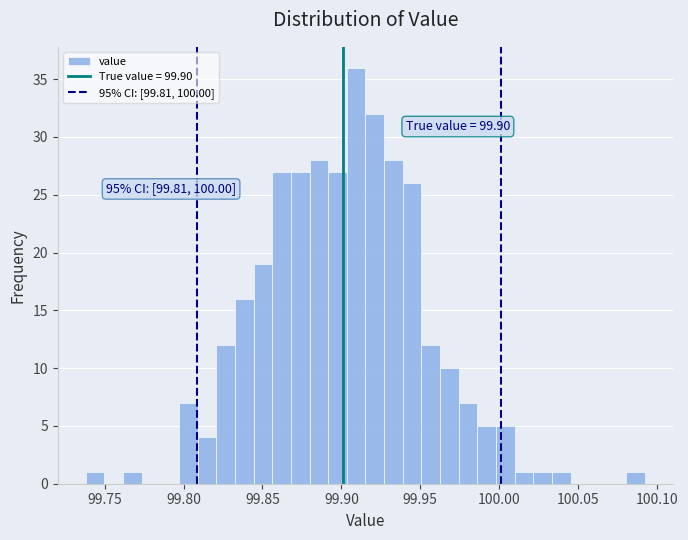

Around what value on the x-axis is the tallest bar? Give the approximate position of its centre, as read against the axis.

99.910